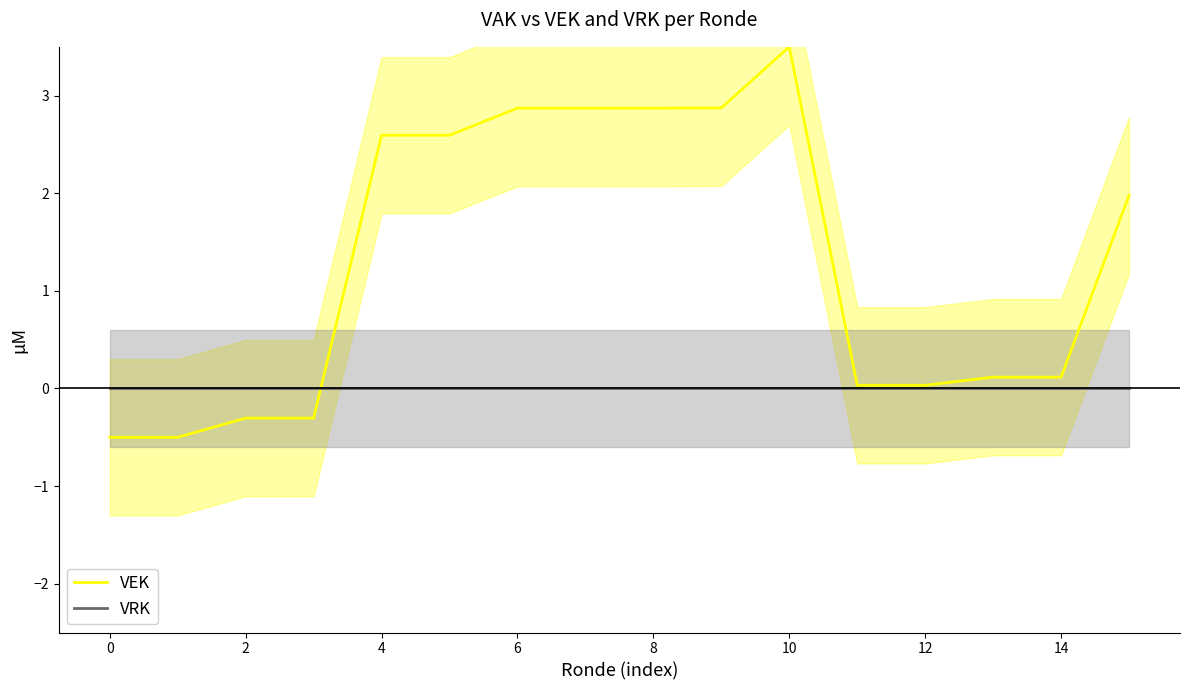

Where does the VEK series first go above 1?

4